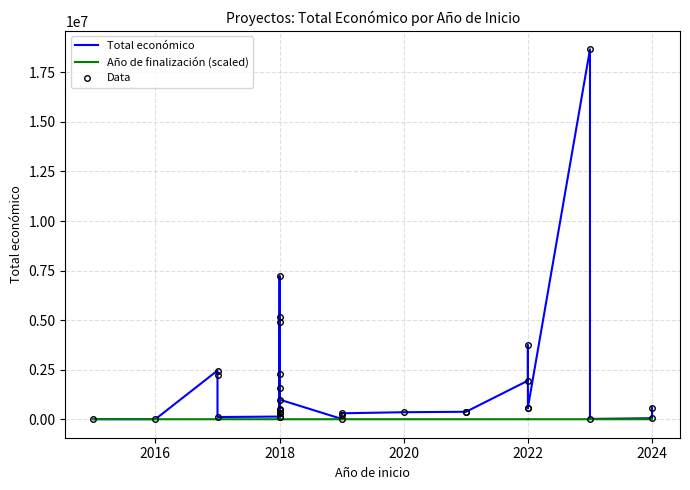

How many interior local valleys does the Data series have?

9